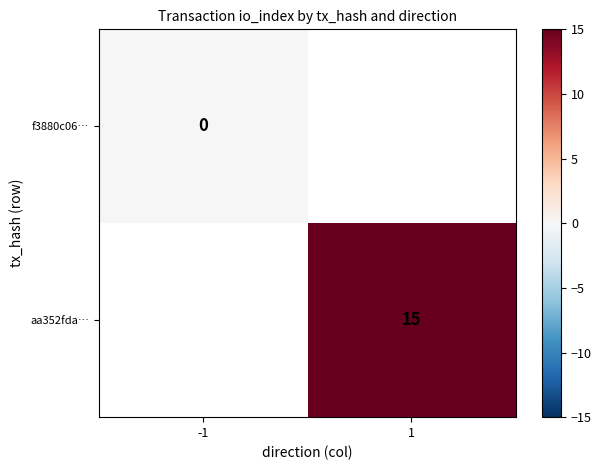

Is the value of f3880c06… at -1 greater than the value of aa352fda… at 1?

No